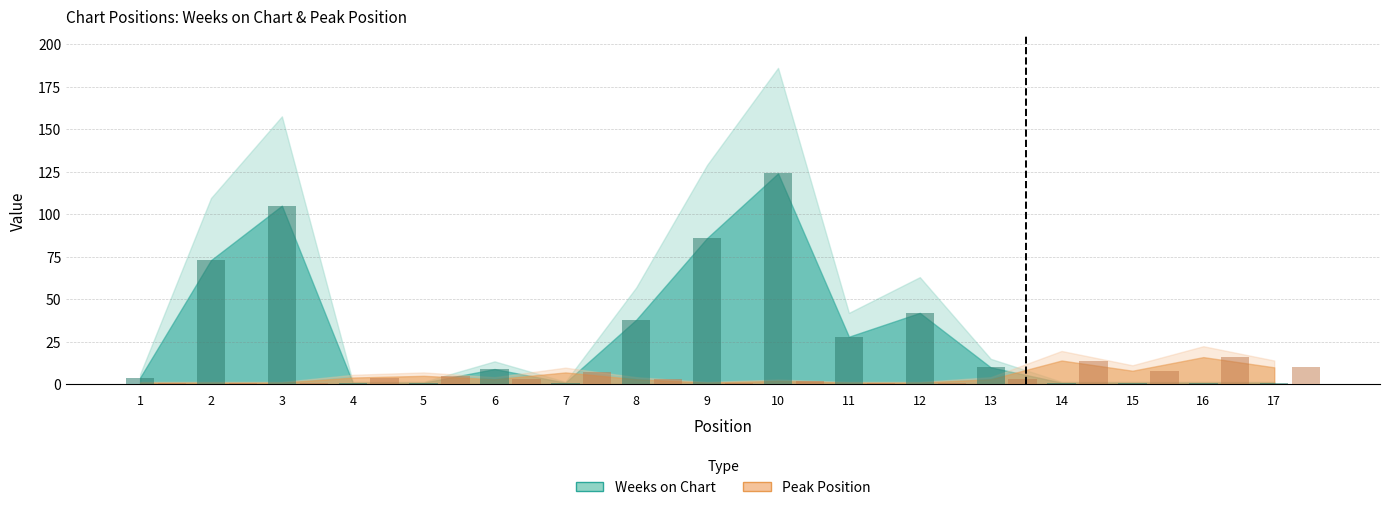

What is the average value of the Weeks on Chart series?

31